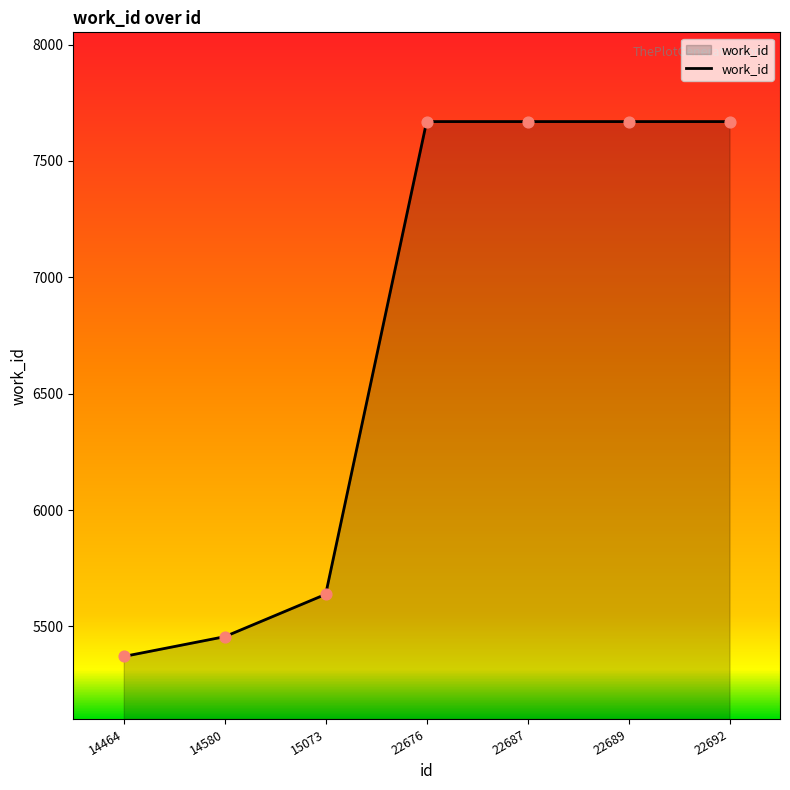

What is the change in value from 14464 to 15073?

+267